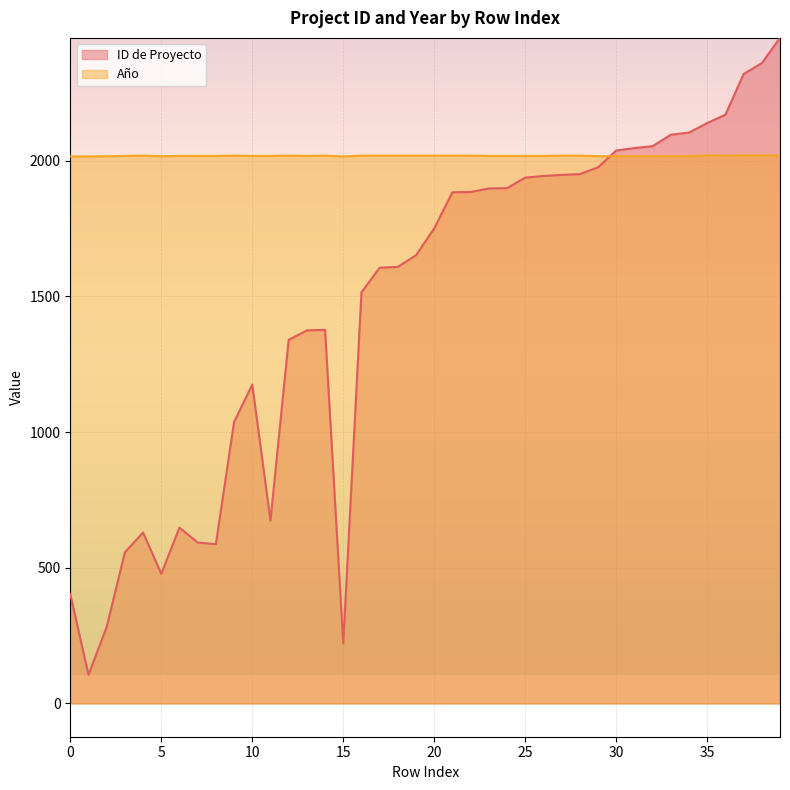

Read the ID de Proyecto value at 21, to the nearest 50.

1900